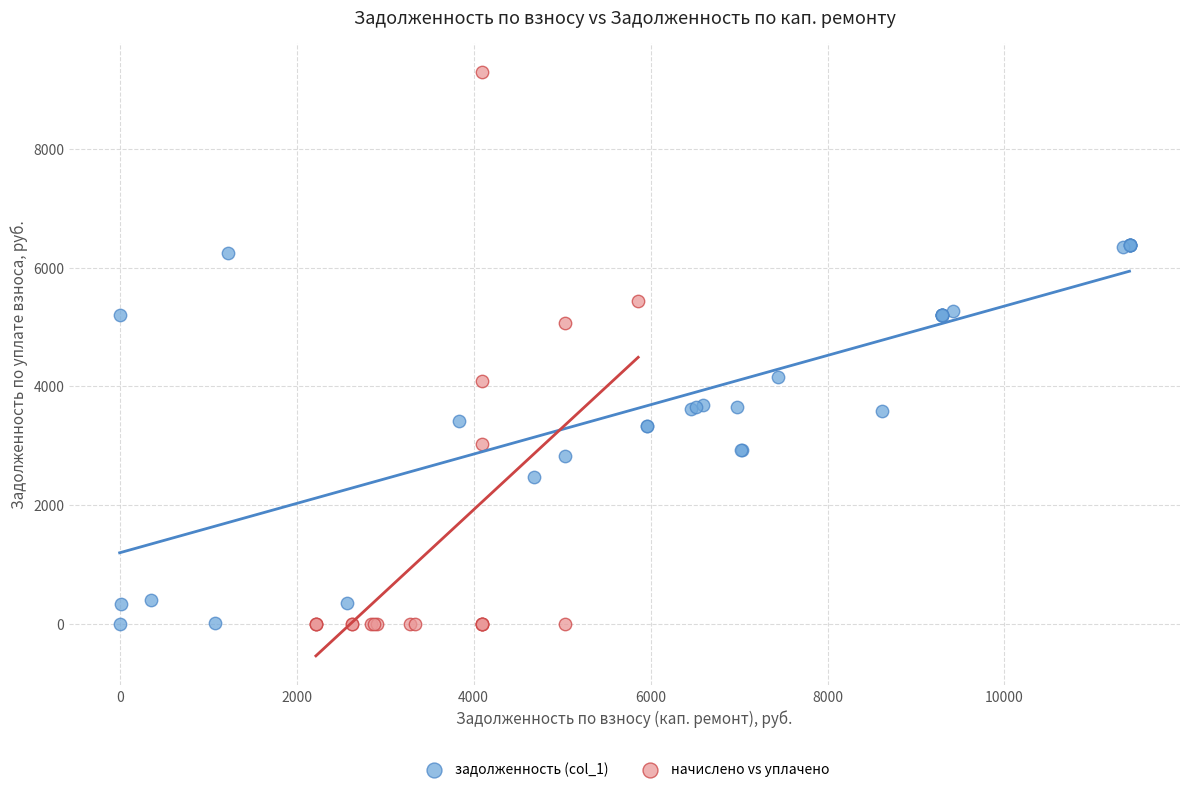

Which series has the largest Y range (max minus min)?

начислено vs уплачено